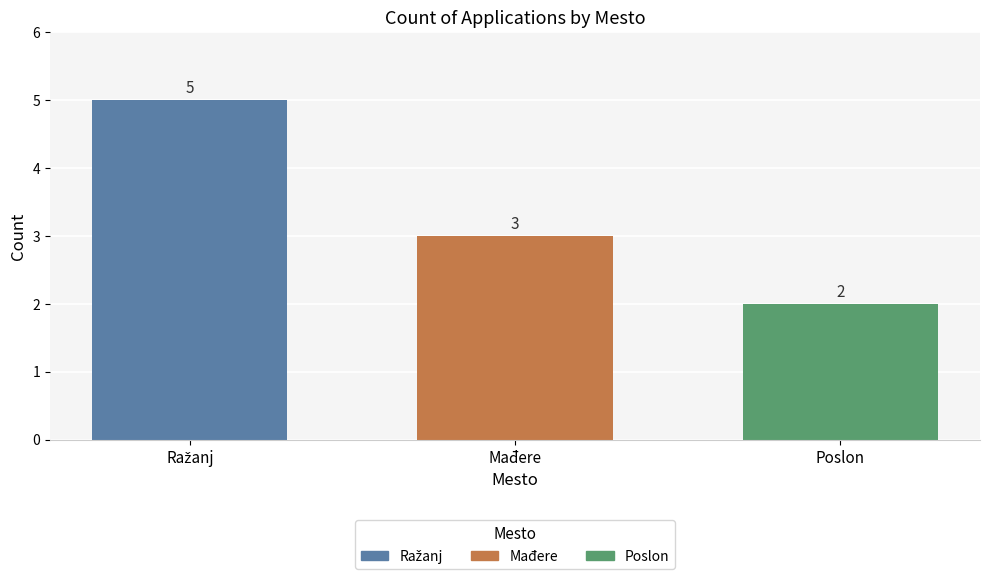

What is the smallest value displayed?

2